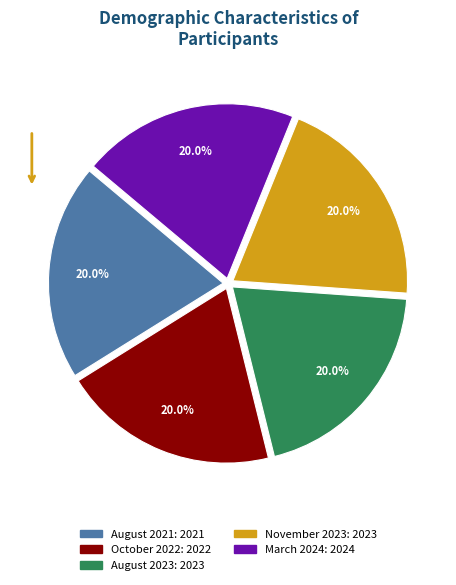

How much of the chart is everything except March 2024?

80.0%